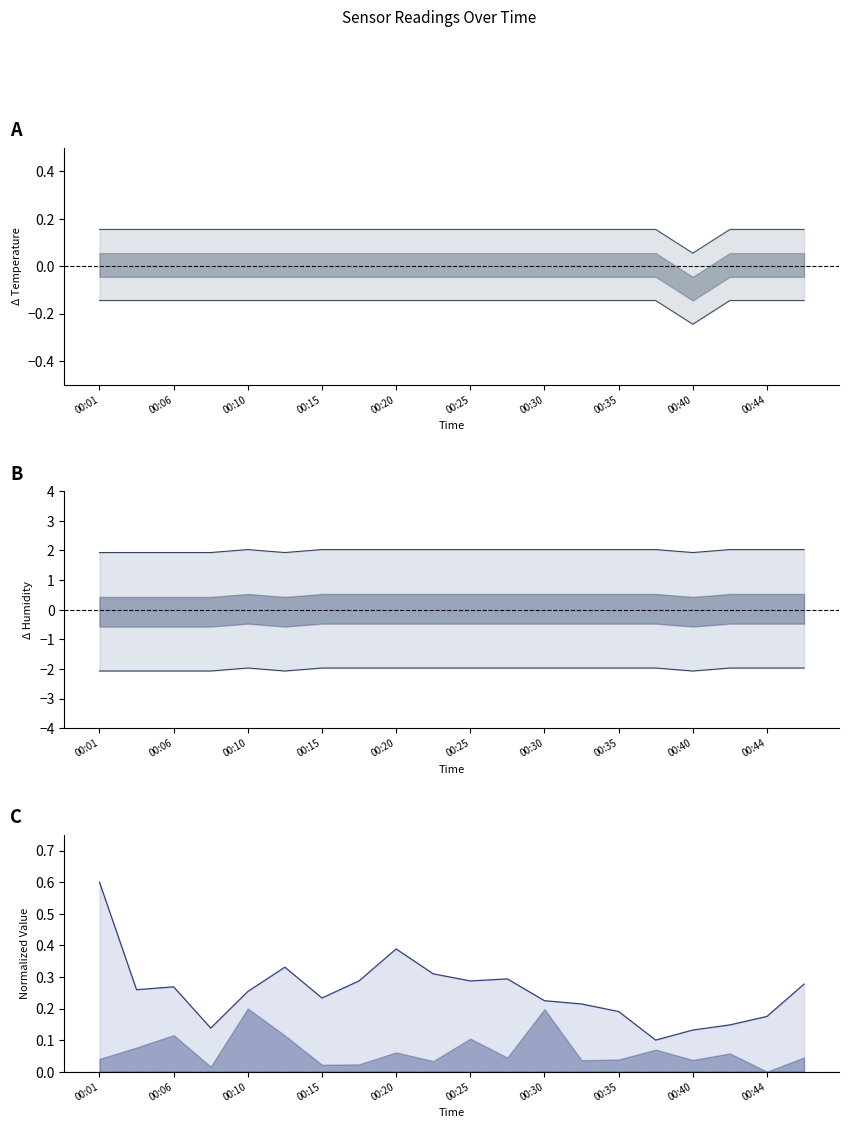

At which label is Humidity upper closest to 1?

00:01